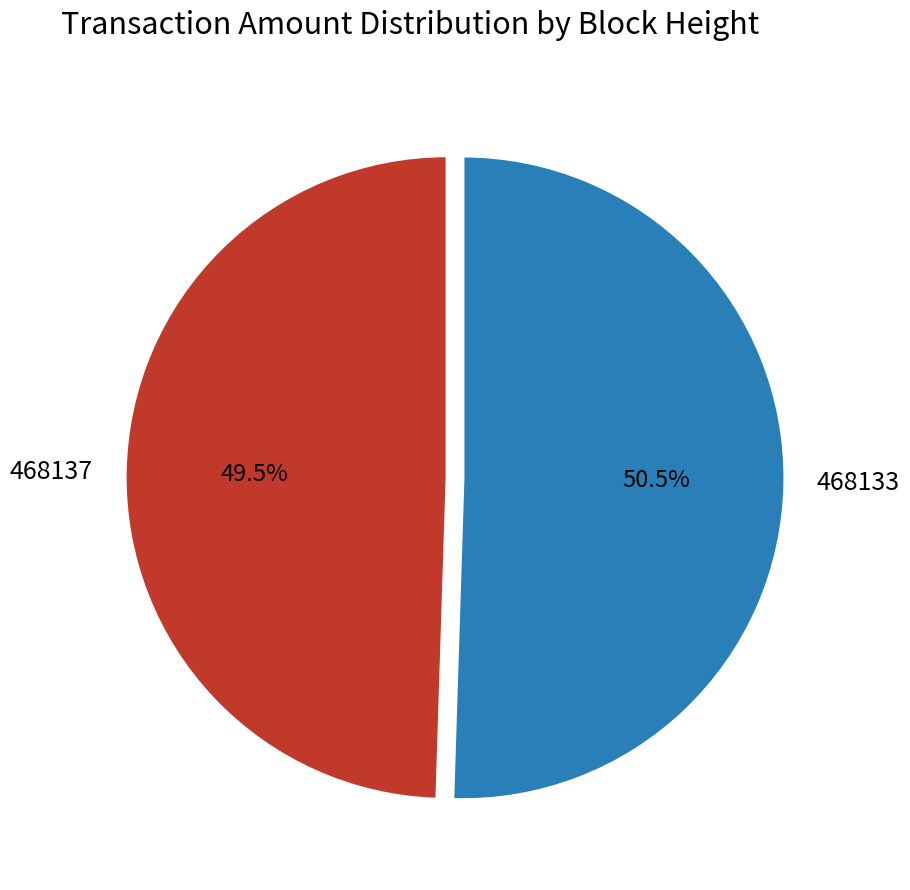

To the nearest percent, what is the average slice percentage?

50%